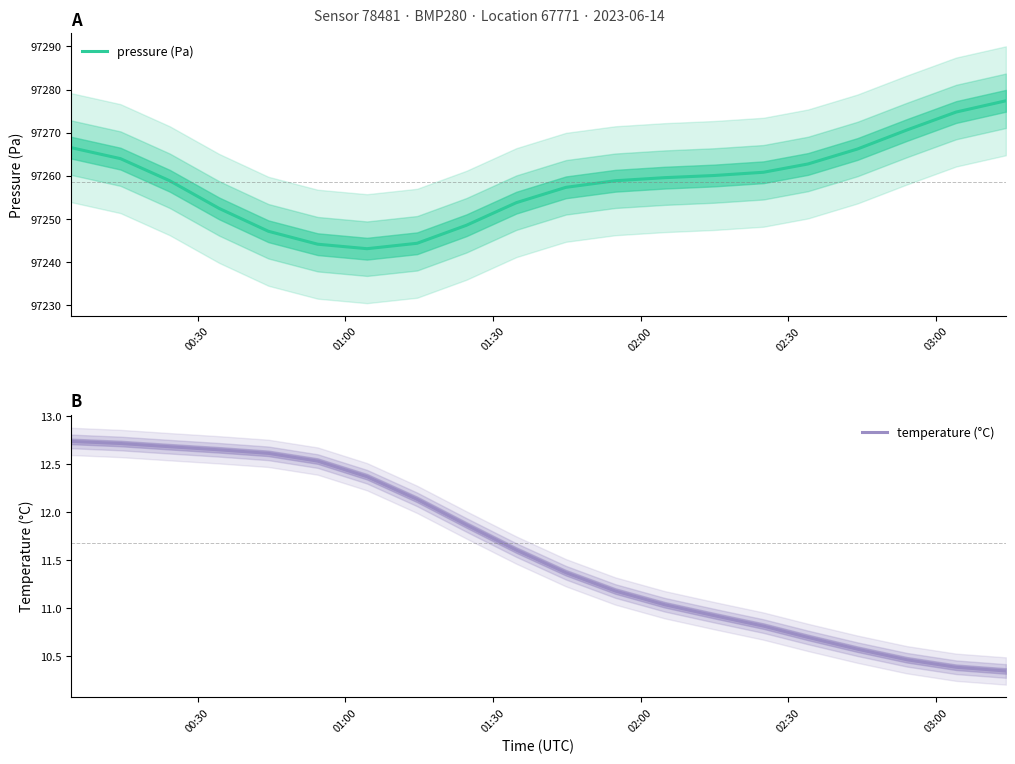

True or false: temperature (°C) and pressure (Pa) cross at least once.

False